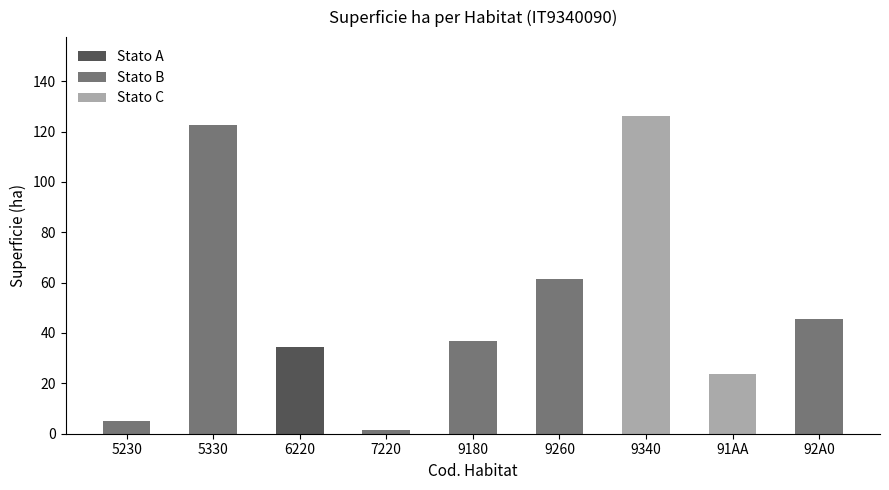

What is the value of the 8th bar from the left?

23.9